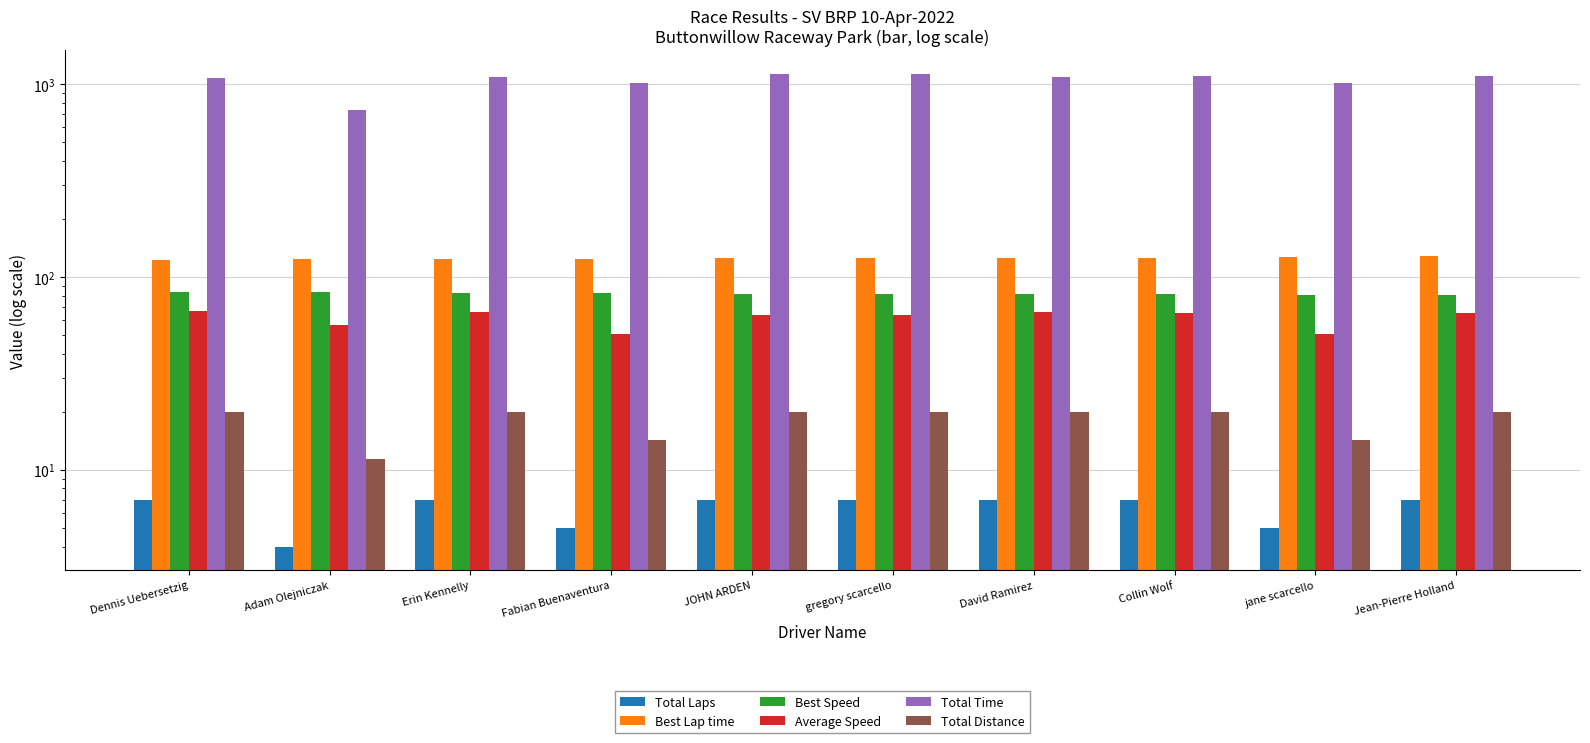

What are all the series names shown in the legend?

Total Laps, Best Lap time, Best Speed, Average Speed, Total Time, Total Distance